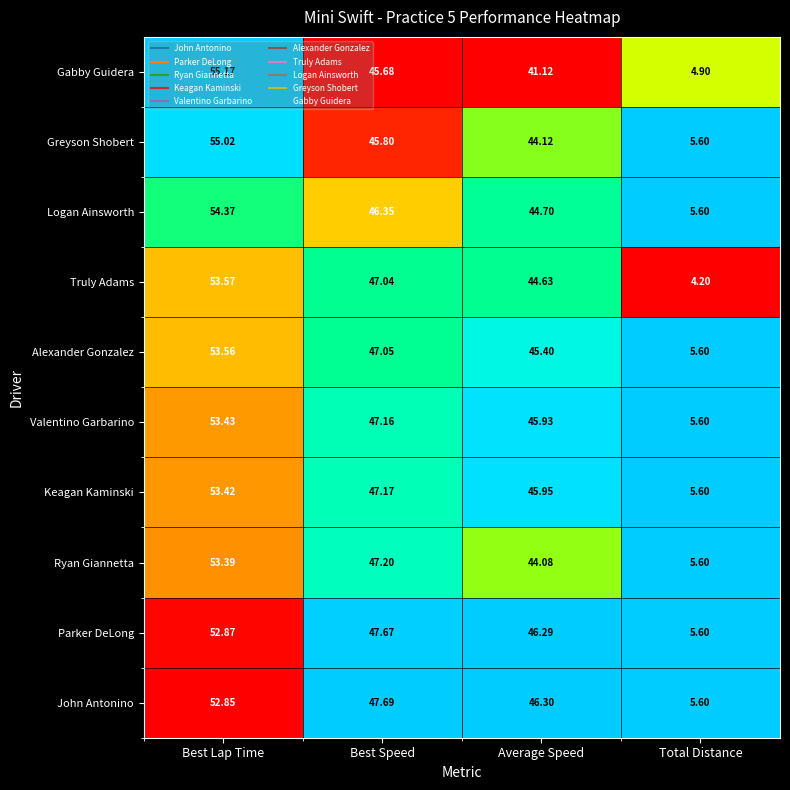

Rank the series by their maximum value, from lowest to highest.

John Antonino, Parker DeLong, Ryan Giannetta, Keagan Kaminski, Valentino Garbarino, Alexander Gonzalez, Truly Adams, Logan Ainsworth, Greyson Shobert, Gabby Guidera